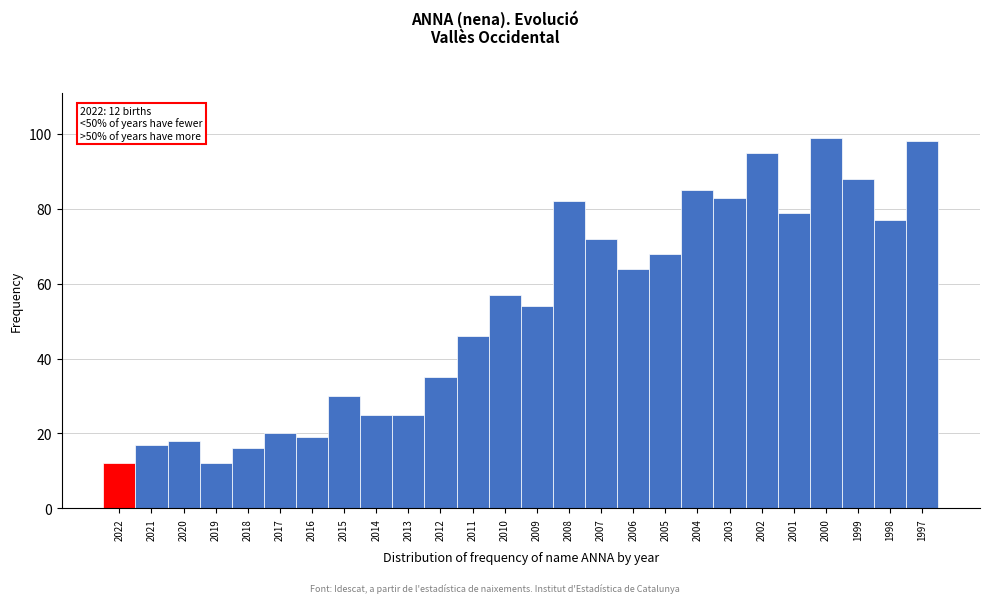

Reading right to left, list all the values displayed in this chart.

1997=98	1998=77	1999=88	2000=99	2001=79	2002=95	2003=83	2004=85	2005=68	2006=64	2007=72	2008=82	2009=54	2010=57	2011=46	2012=35	2013=25	2014=25	2015=30	2016=19	2017=20	2018=16	2019=12	2020=18	2021=17	2022=12